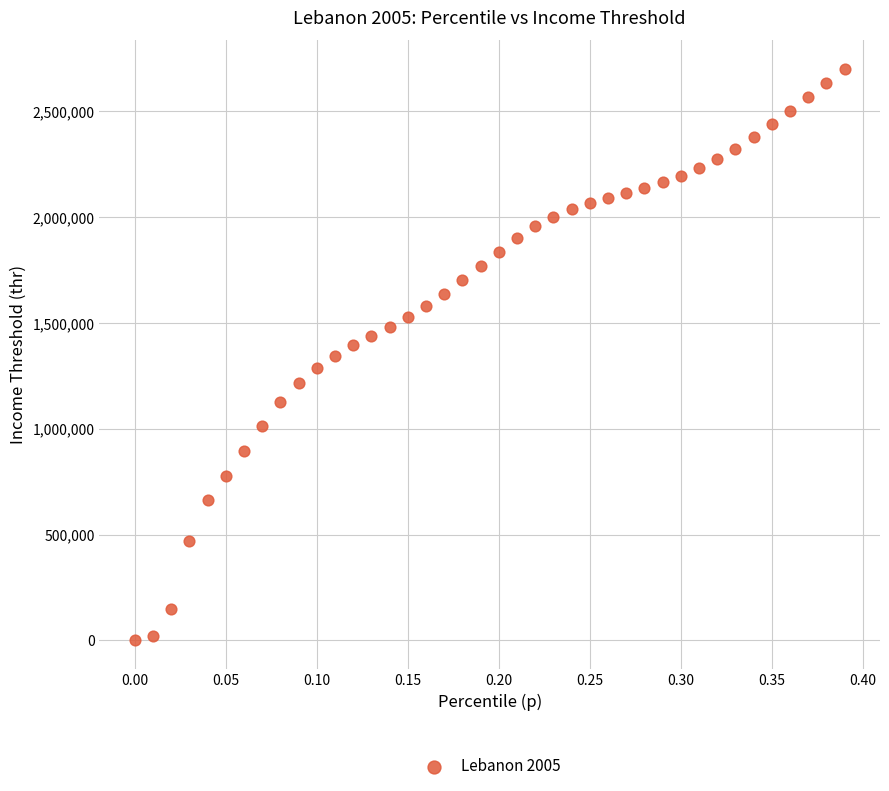

What is the range of X values (max minus min)?

0.4